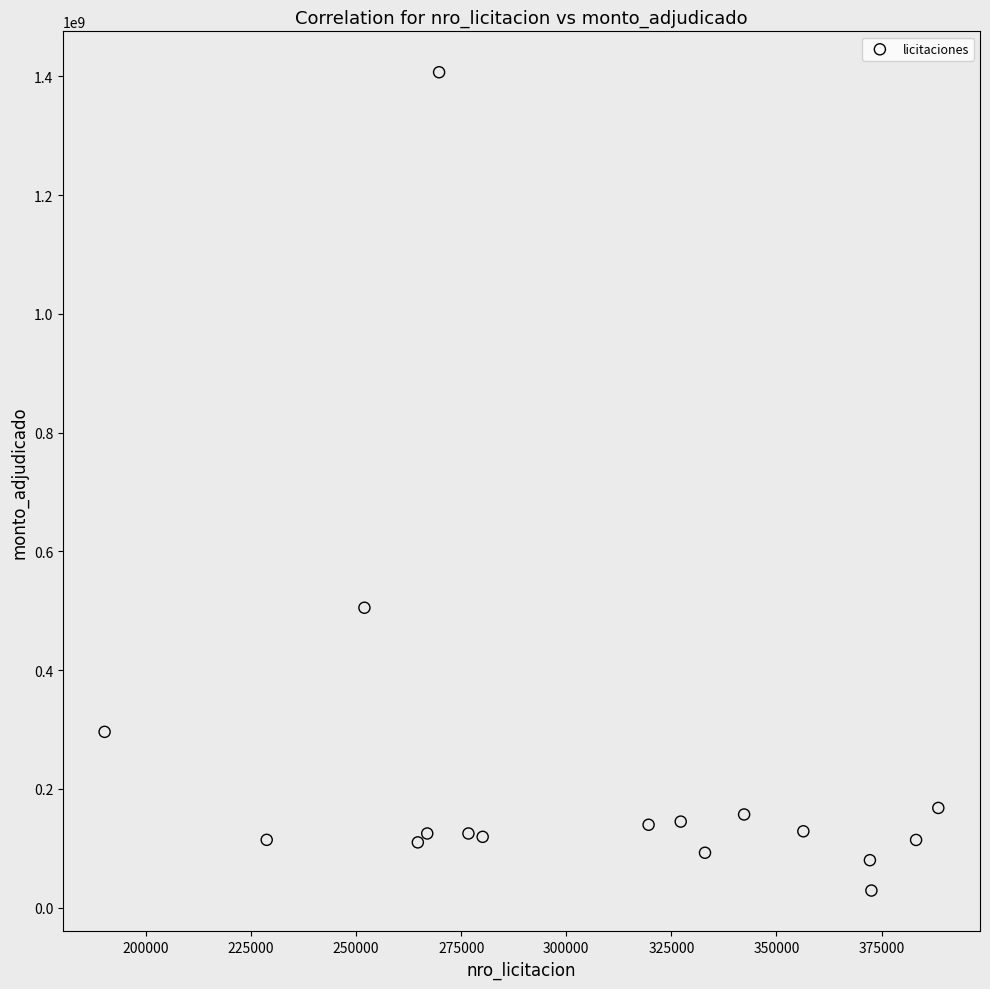

What is the range of Y values (max minus min)?

1378120000